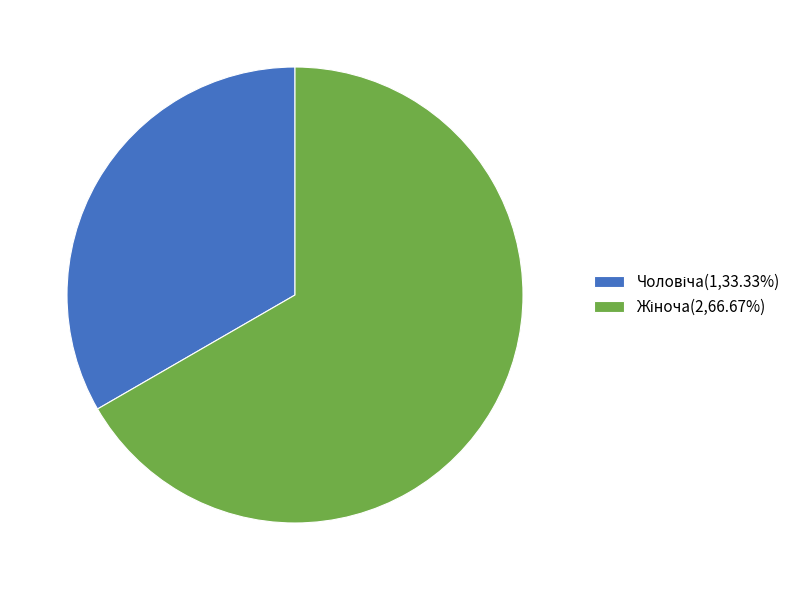

How many segments does this pie chart have?

2